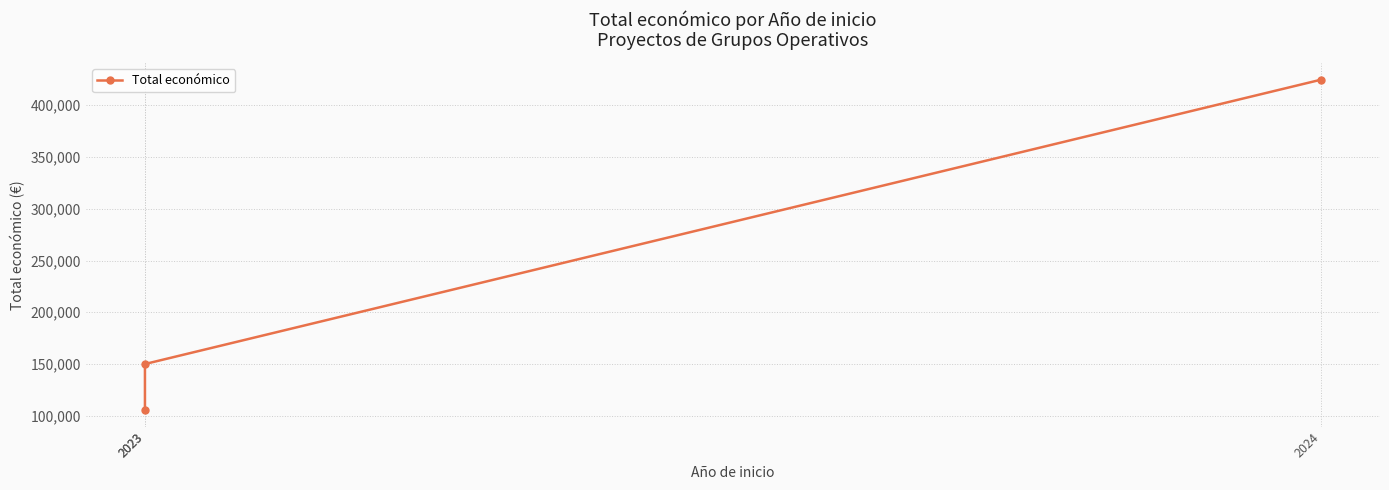

What is the change in value from 2023 to 2023?

+44484